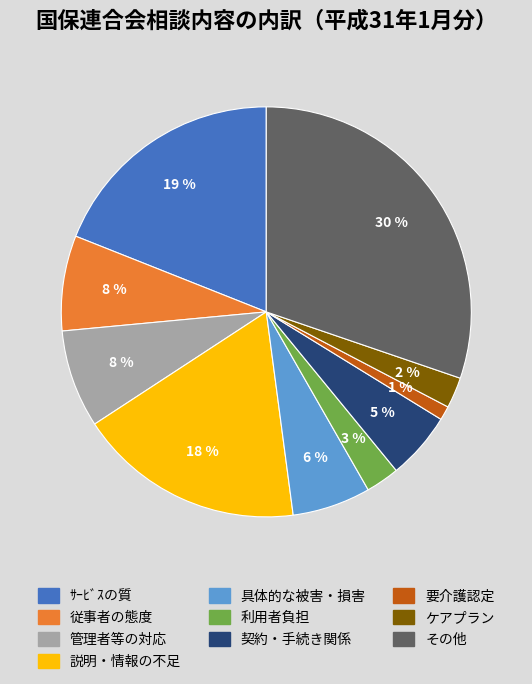

What percentage is the 具体的な被害・損害 slice, to the nearest percent?

6%